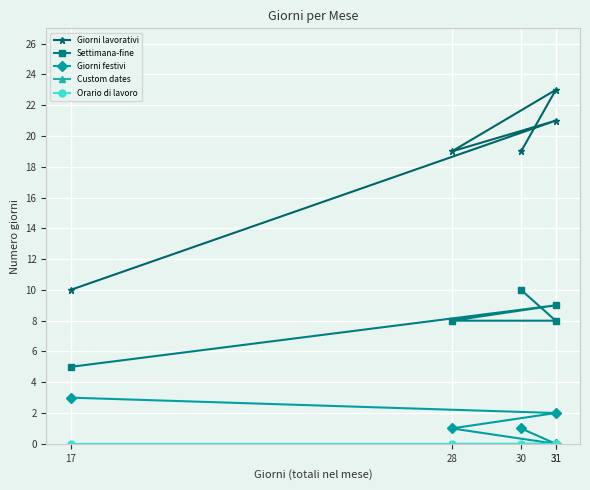

What is the total value across all series at 17?

18